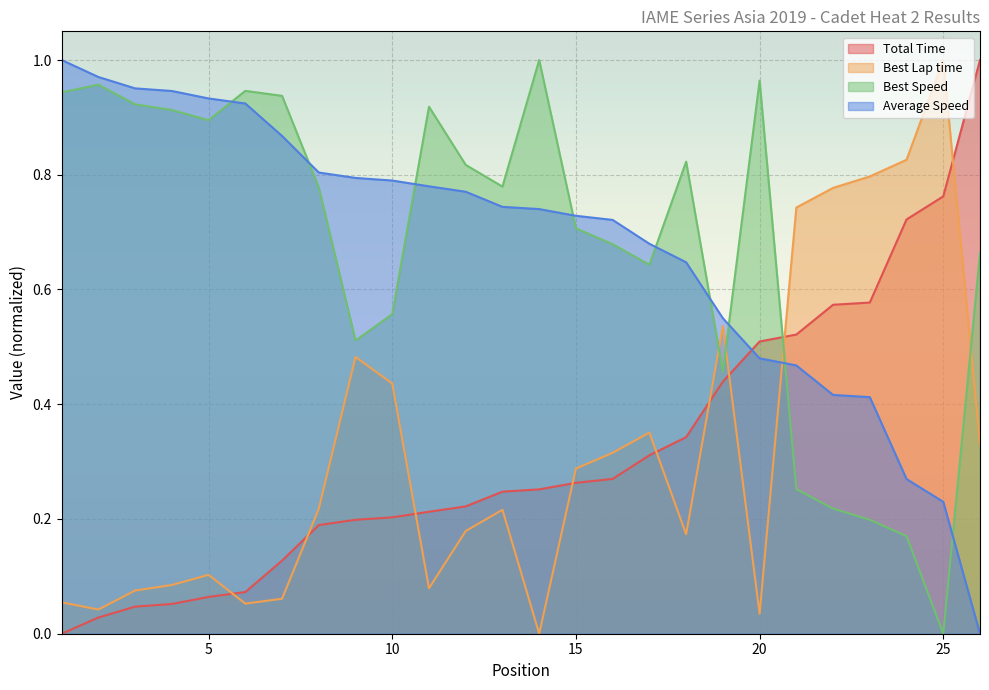

True or false: Best Lap time and Total Time cross at least once.

True